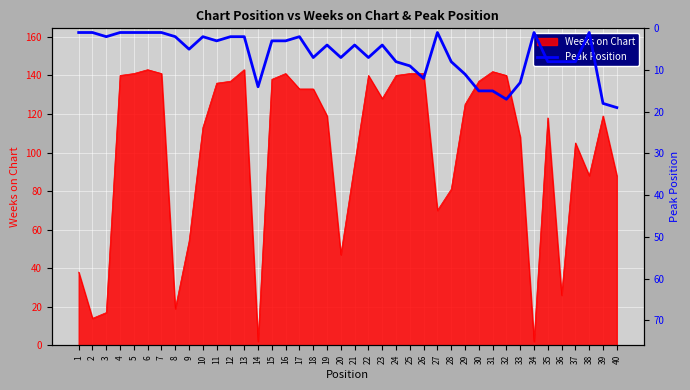

What is the change in value from 5 to 31?

+14